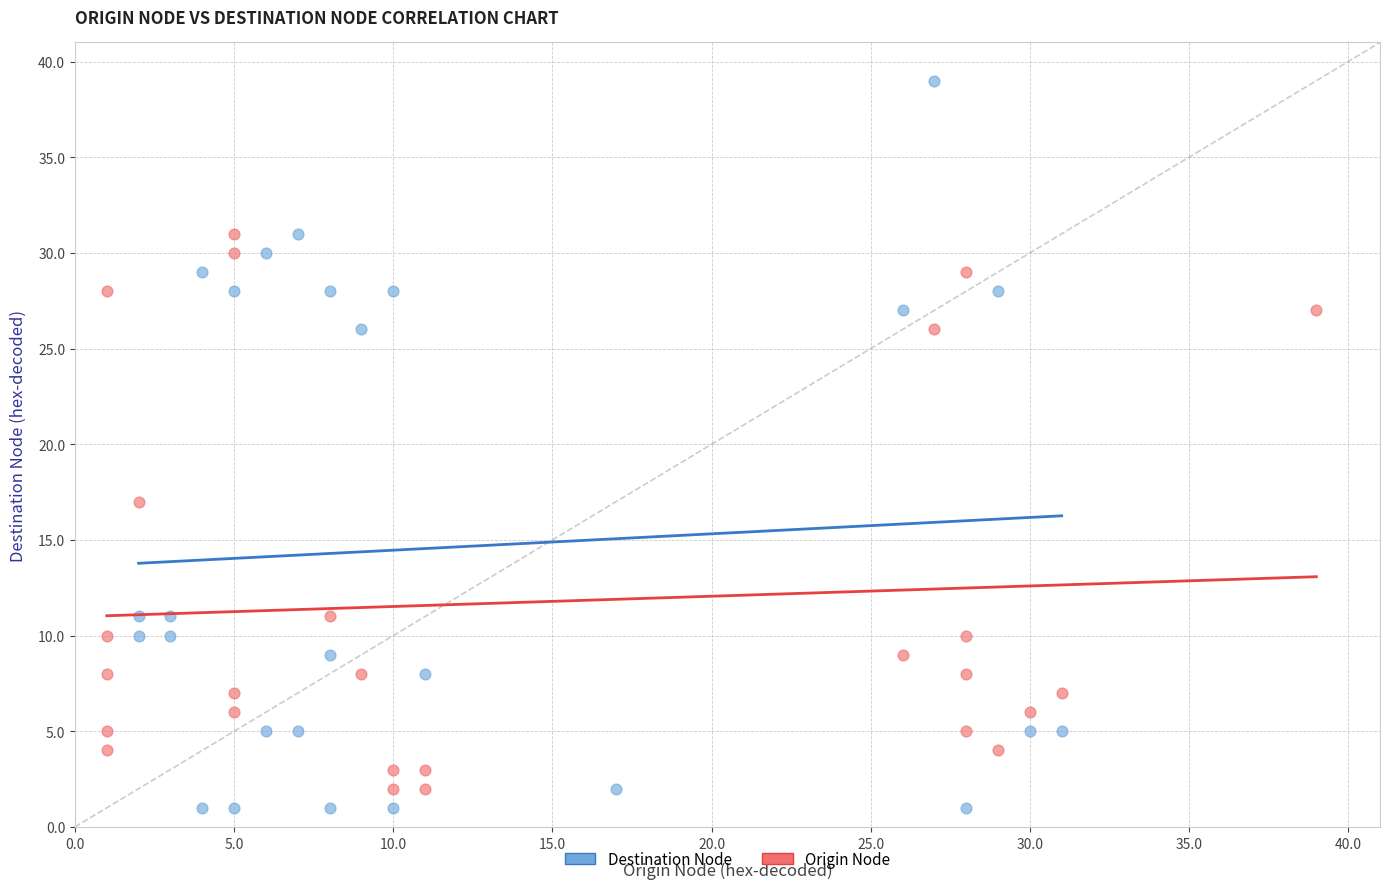

Which series contains the highest Y value?

Destination Node